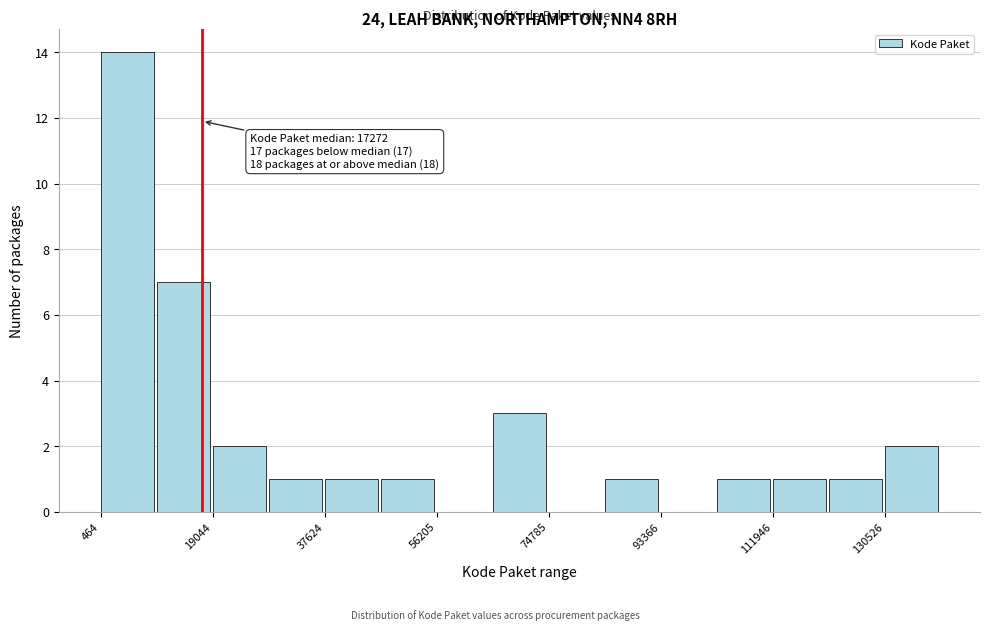

Over which range of the x-axis is the bar tallest?

0 to 10000